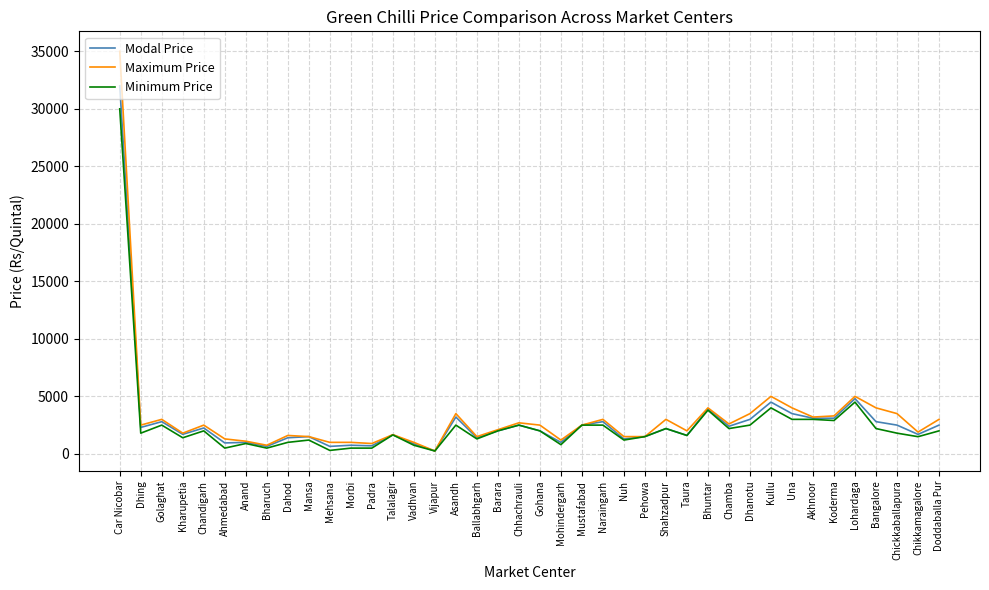

What is the difference between the highest and lowest values at Chickkaballapura?

1700